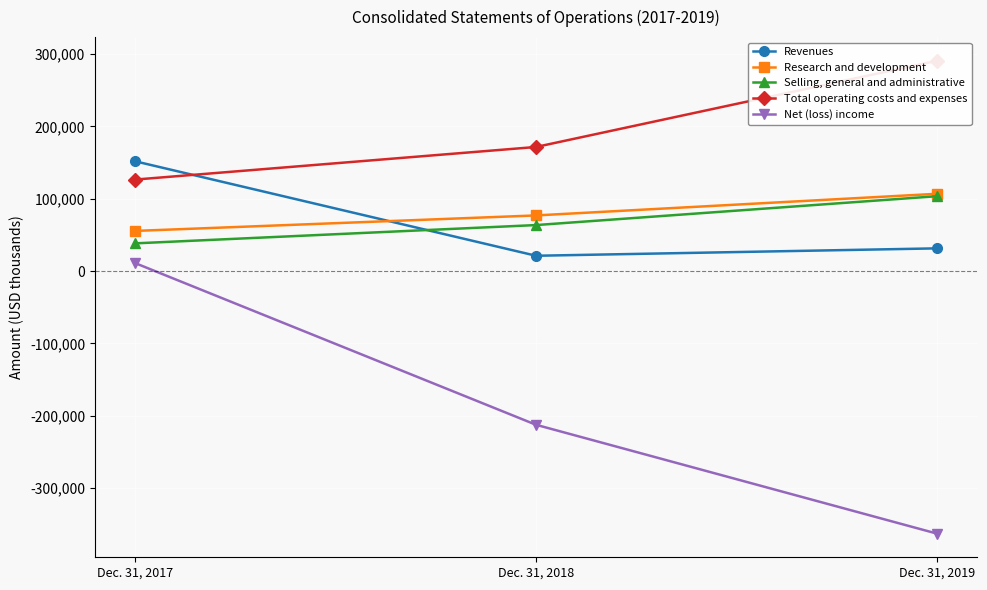

True or false: Net (loss) income has a value of -547109 at Dec. 31, 2019.

False